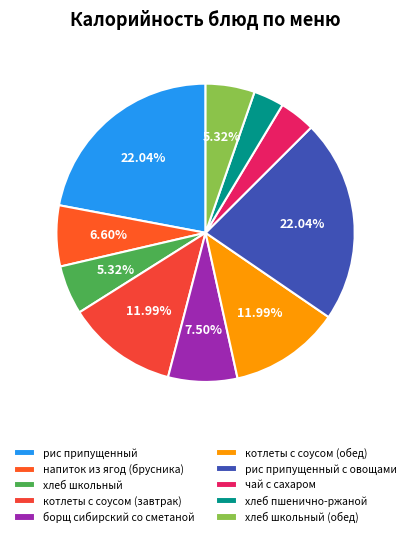

Which category has the smallest portion of the pie?

хлеб пшенично-ржаной